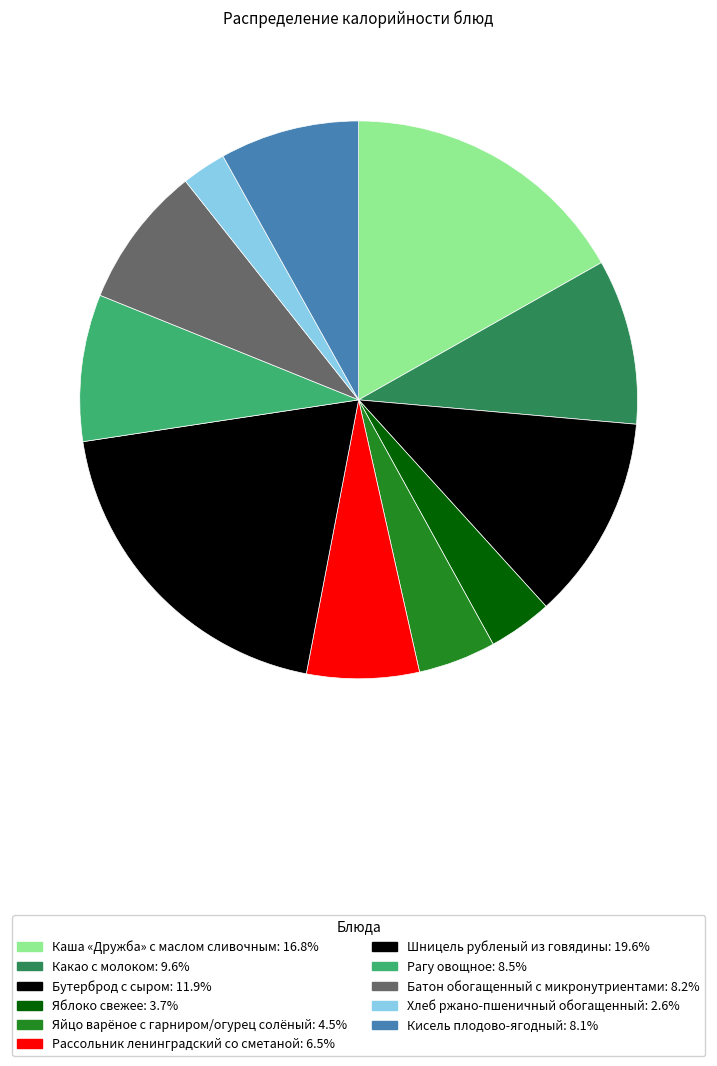

To the nearest percent, what is the combined percentage of Яблоко свежее and Яйцо варёное с гарниром/огурец солёный?

8%